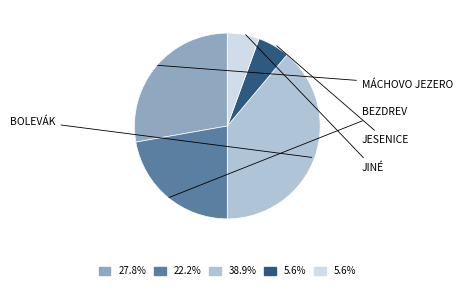

Does any single category account for the majority?

No